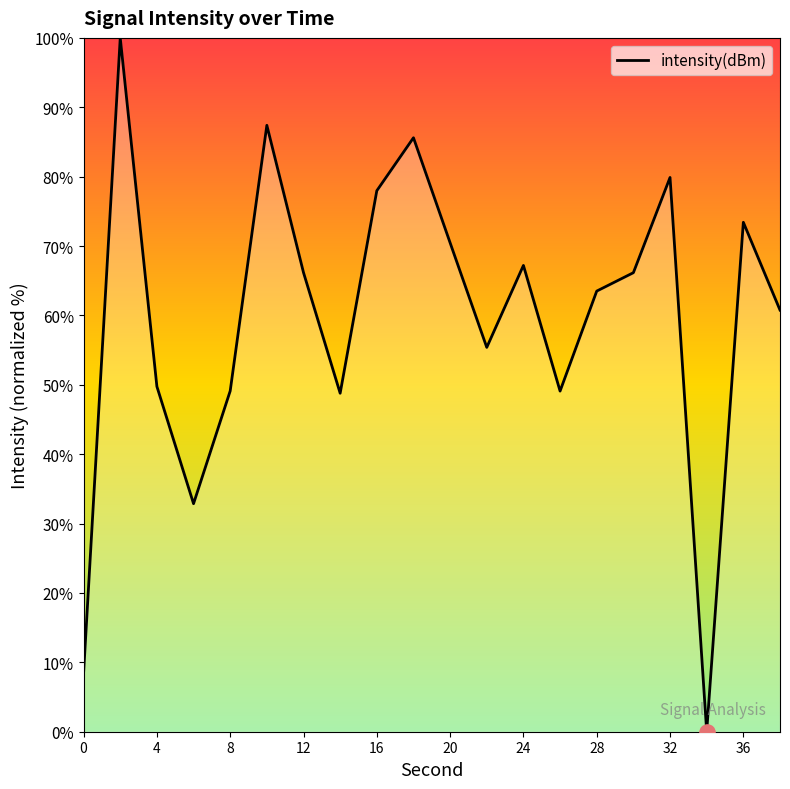

What is the greatest value displayed?

100.0